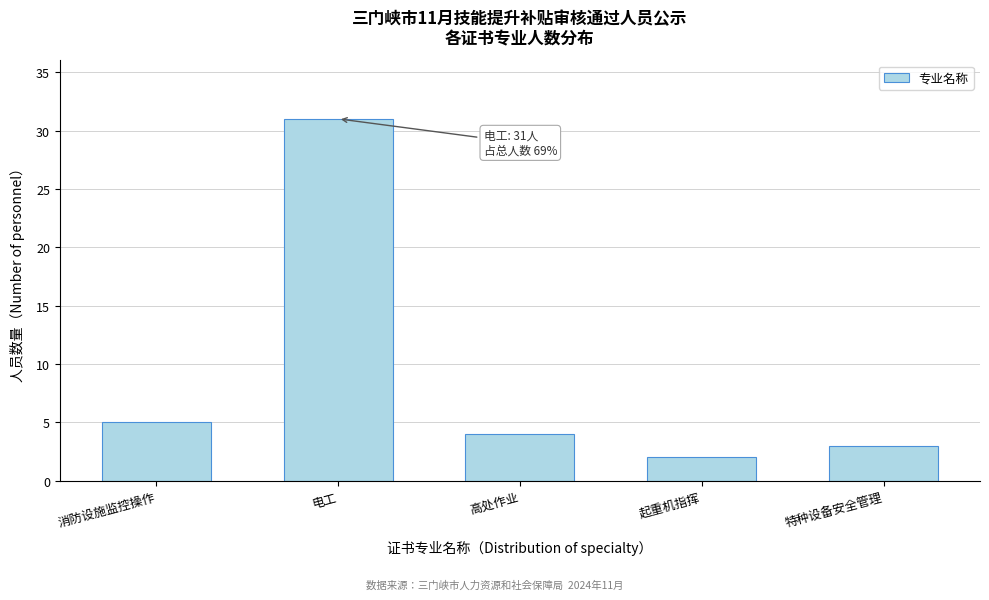

Reading right to left, extract all data points from this chart.

3	2	4	31	5